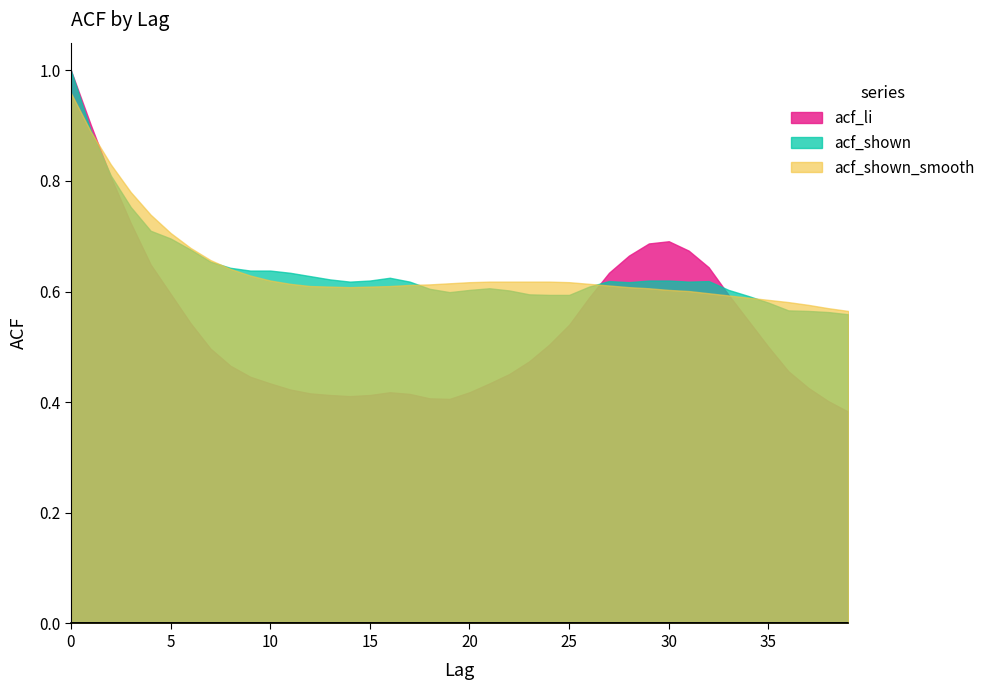

Does the chart display data point markers on the line(s)?

No